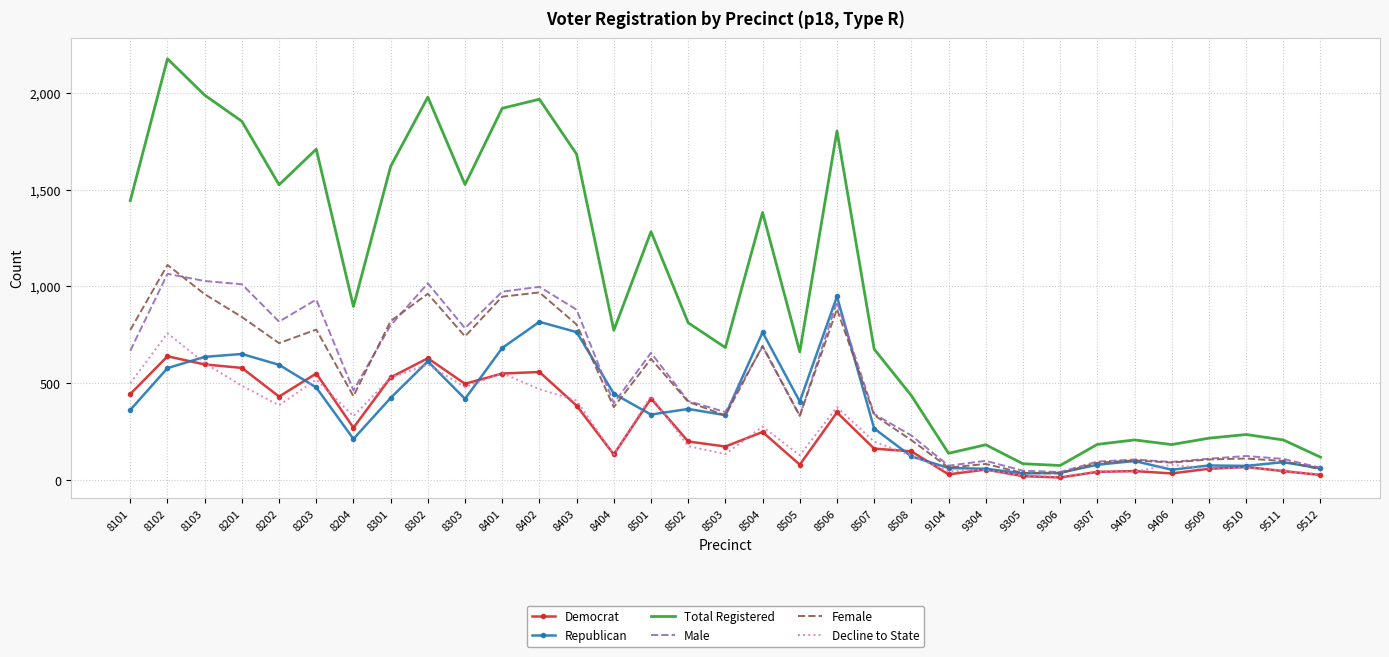

True or false: Democrat and Total Registered cross at least once.

False